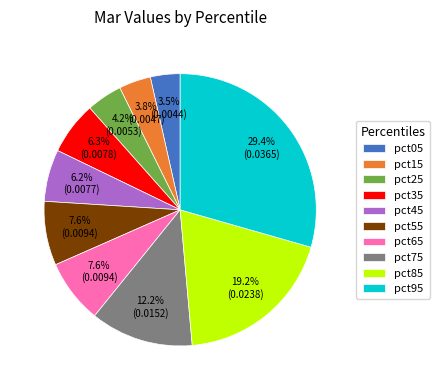

What is the largest slice in the pie chart?

pct95